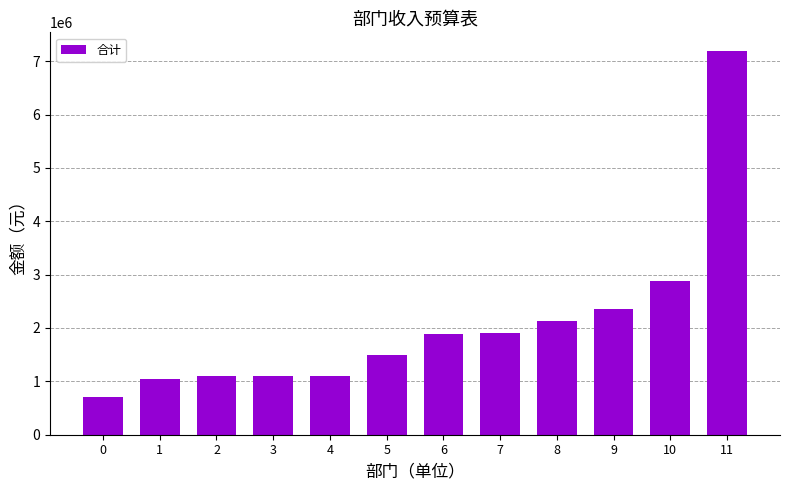

Approximately how many times larger is the value at 5 compared to 8?

0.7